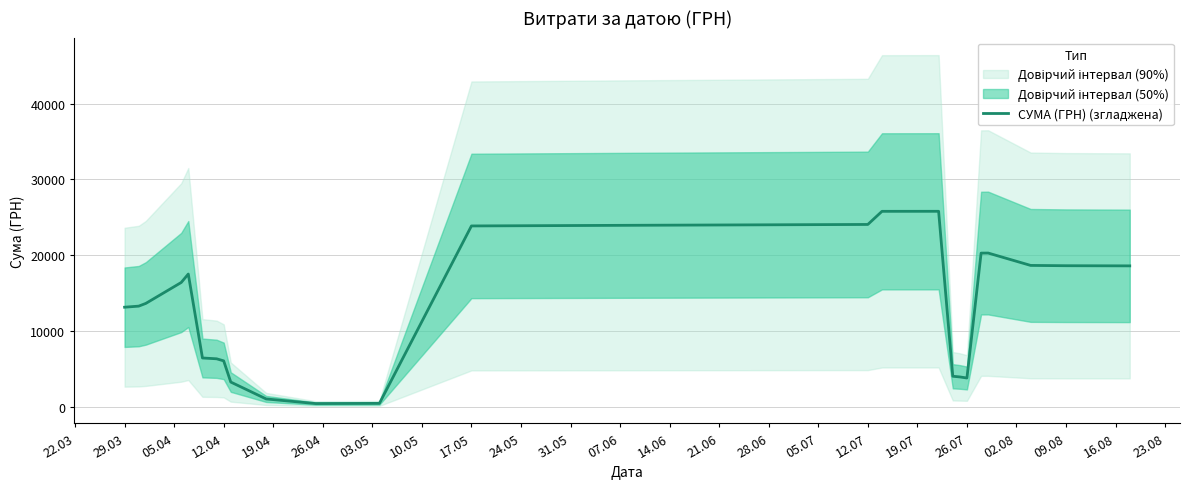

What is the maximum value for СУМА (ГРН) (згладжена)?

25777.0